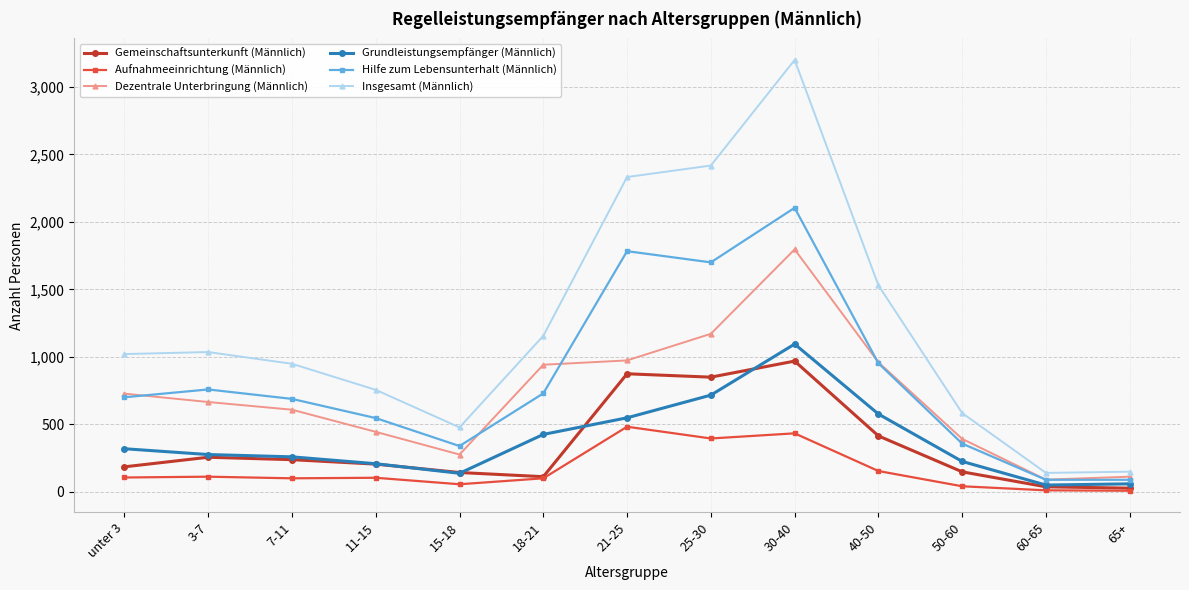

What is the label of the 4th point from the left?

11-15